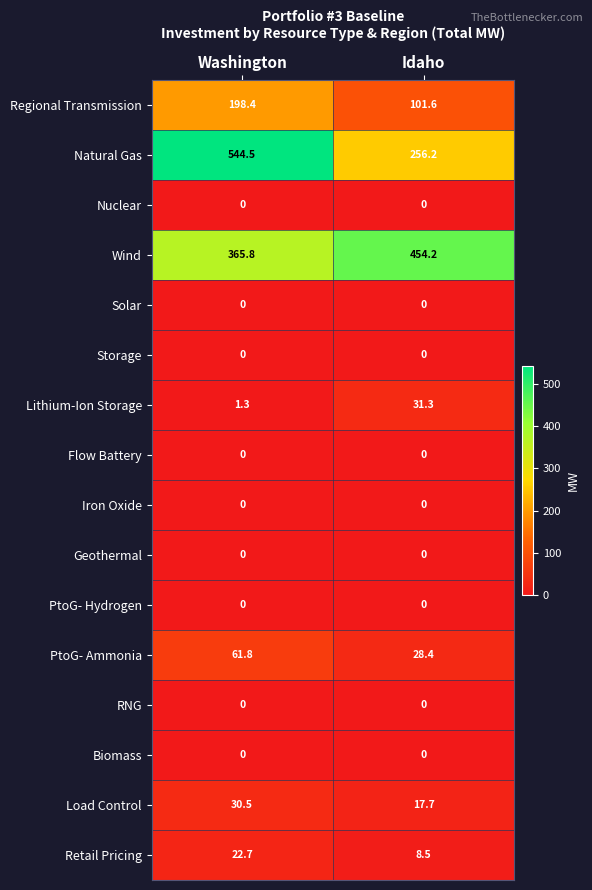

Is the value of Regional Transmission at Washington greater than the value of Flow Battery at Washington?

Yes